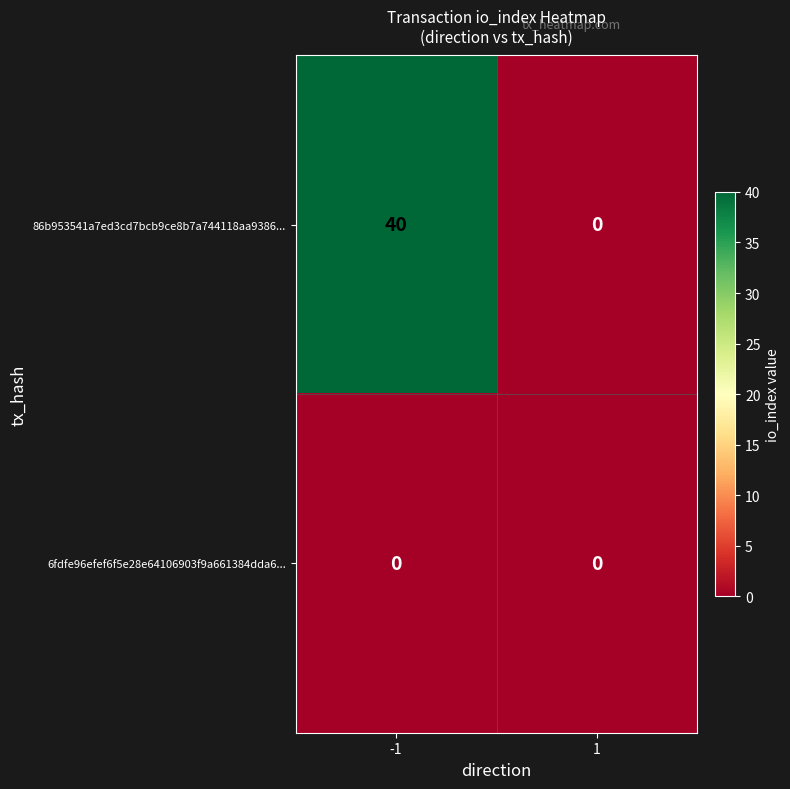

What is the greatest value displayed?

40